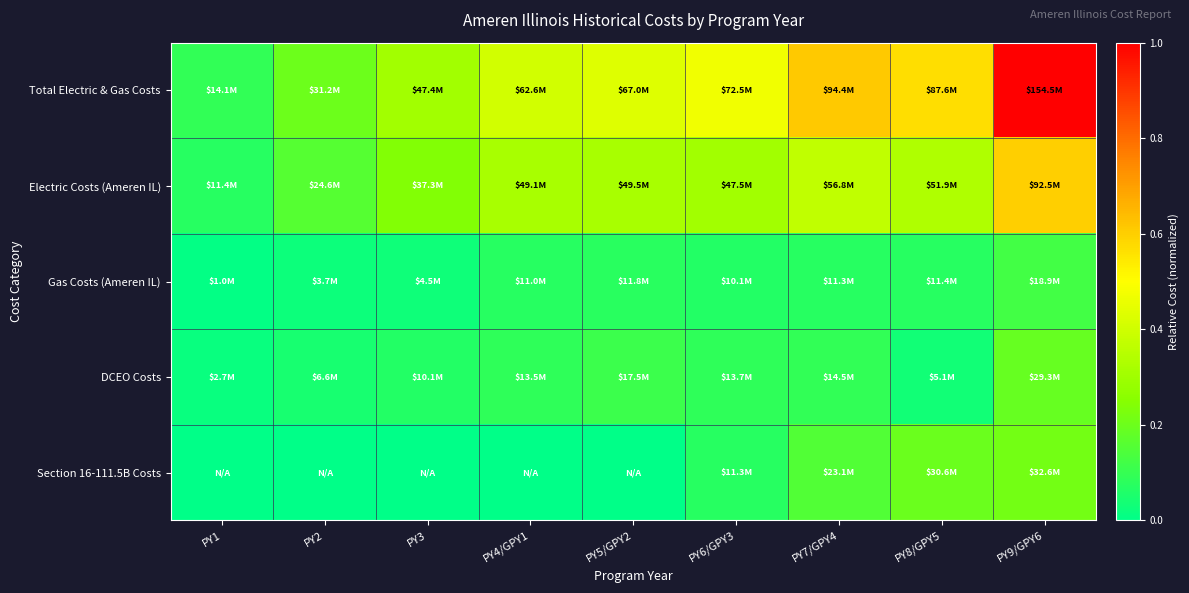

Which series has the largest total across all categories?

Total Electric & Gas Costs